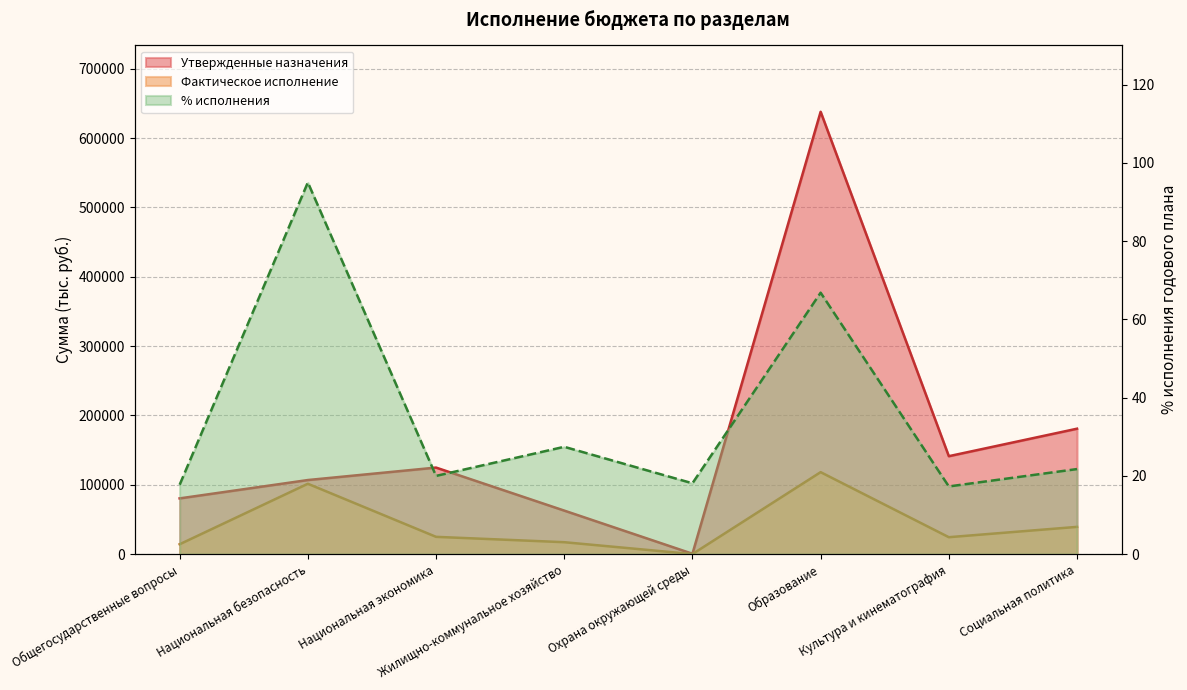

What is the difference between the maximum and minimum values in the Фактическое исполнение series?

118145.7